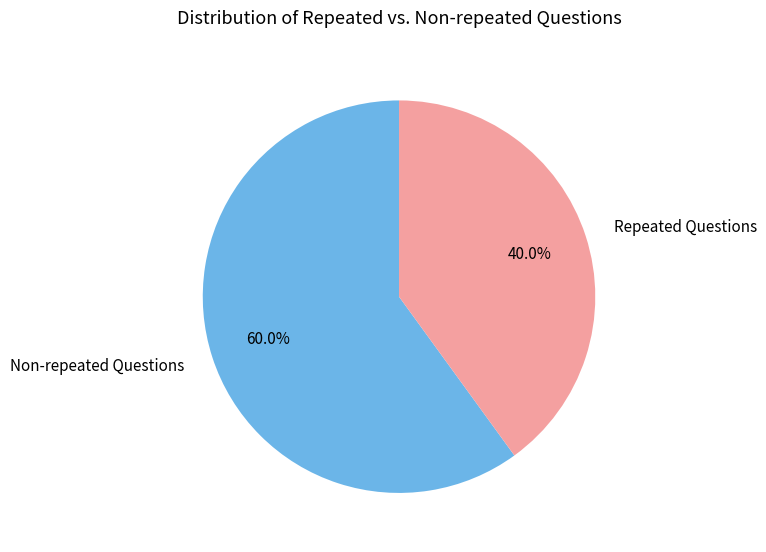

To the nearest percent, what is the average slice percentage?

50%